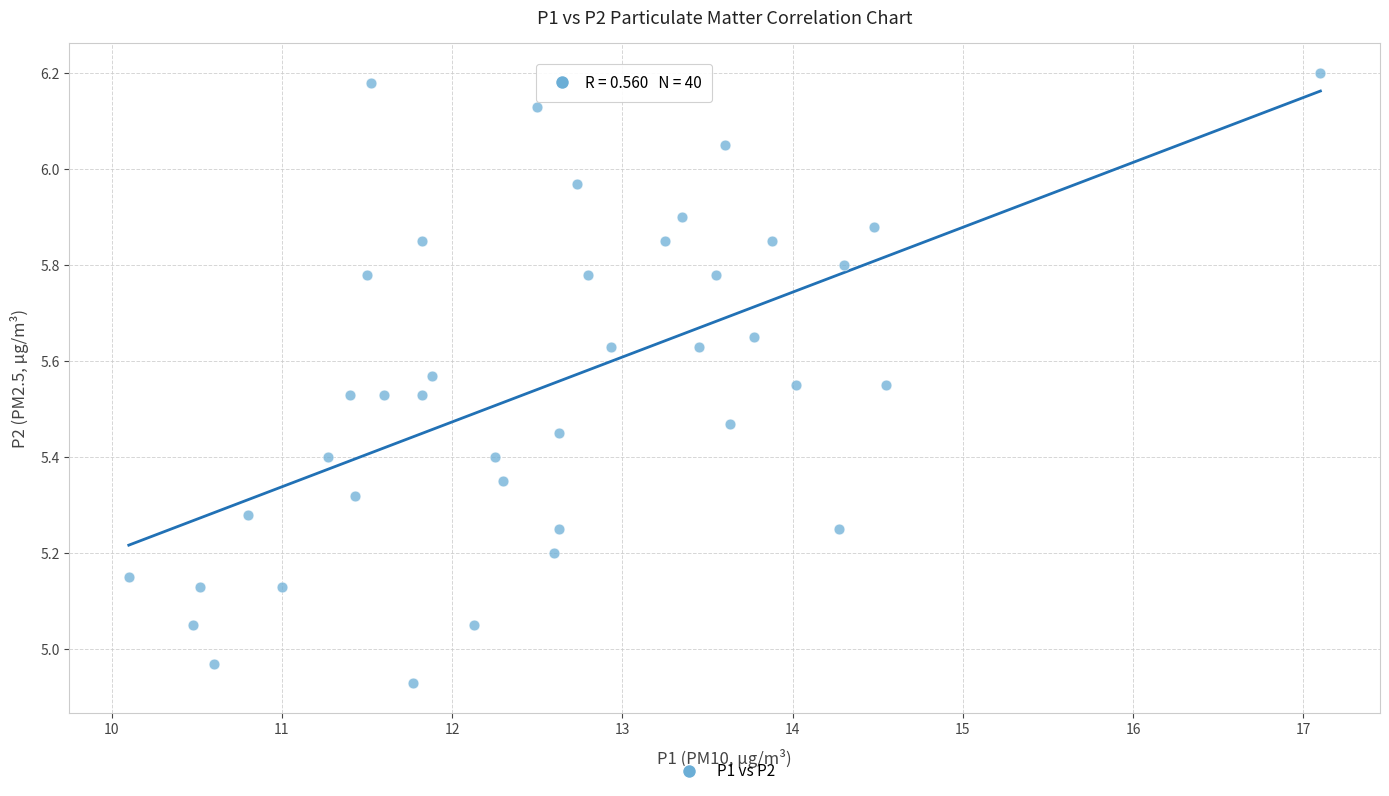

What is the range of Y values (max minus min)?

1.3